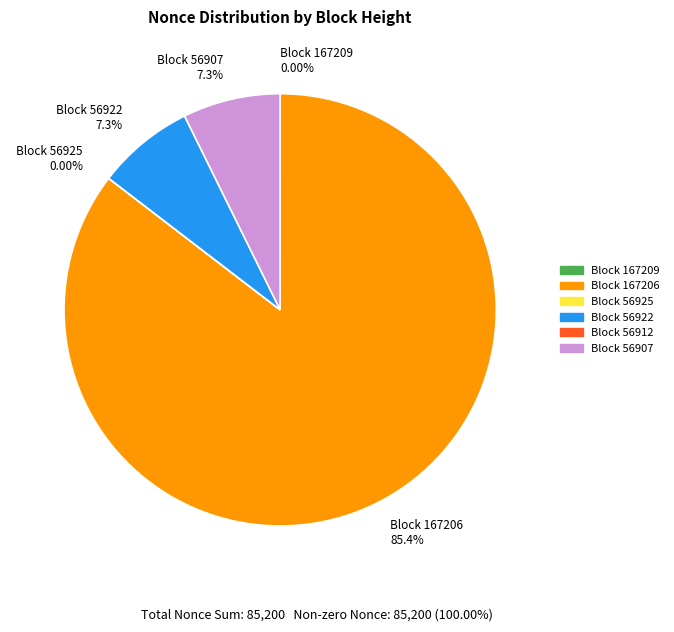

Does any single category account for the majority?

Yes